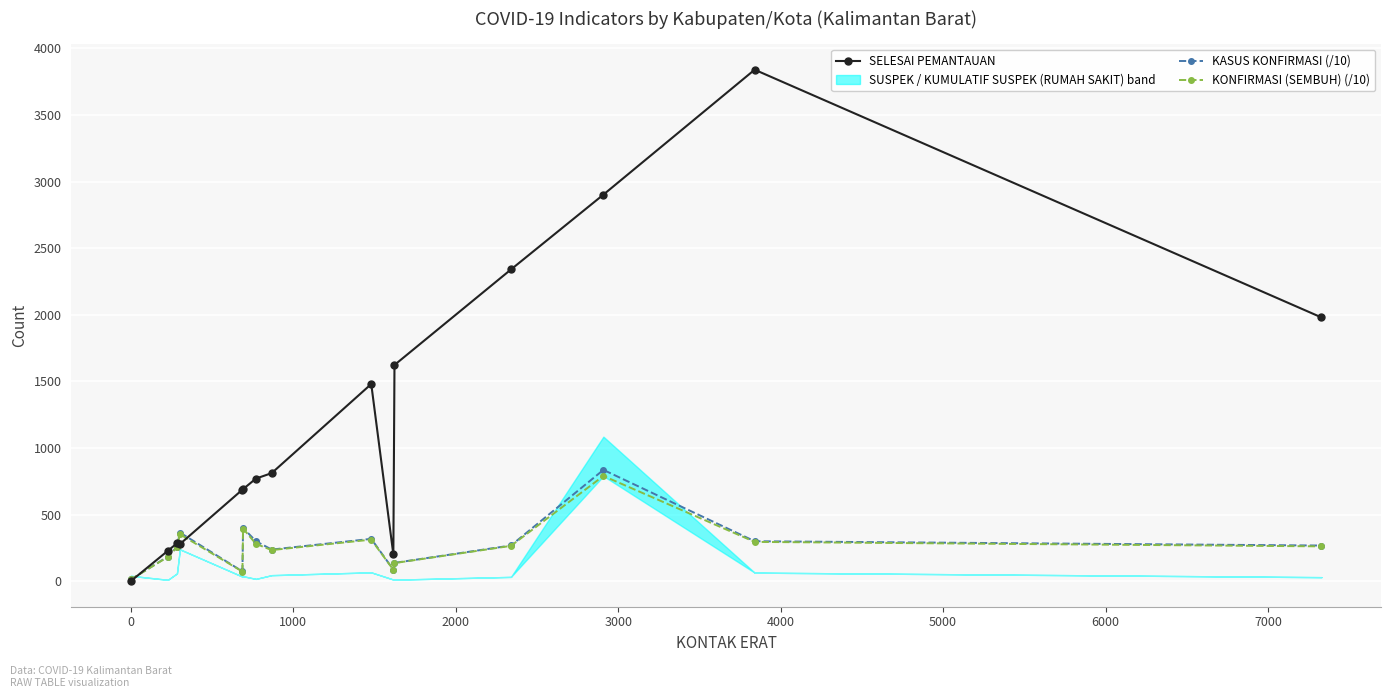

At how many categories does at least one series exceed 2508?

2